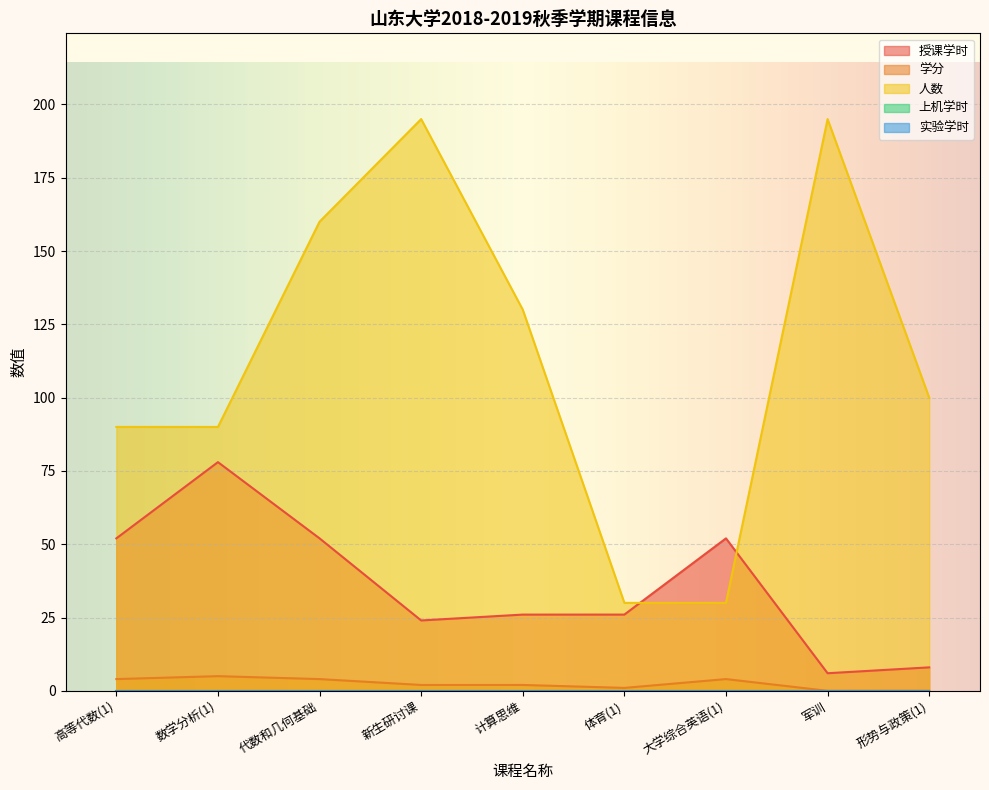

How many lines are shown in the chart?

5